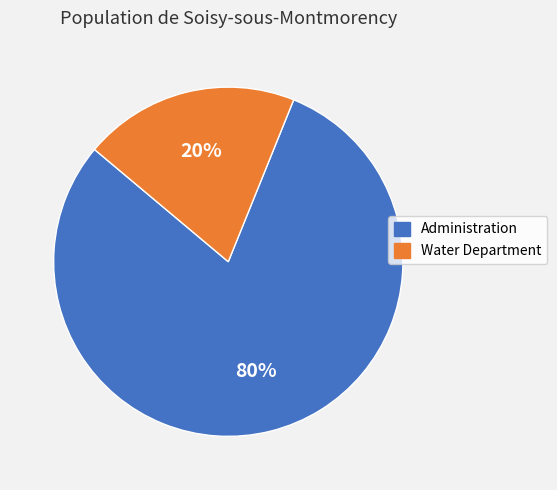

Between Water Department and Administration, which is larger?

Administration